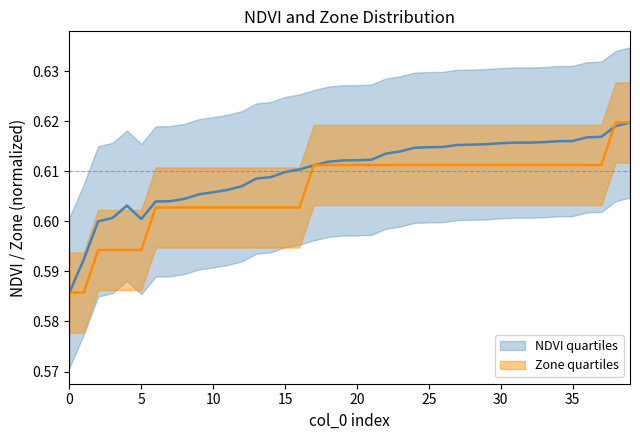

Which series has the widest spread of values?

NDVI_mean